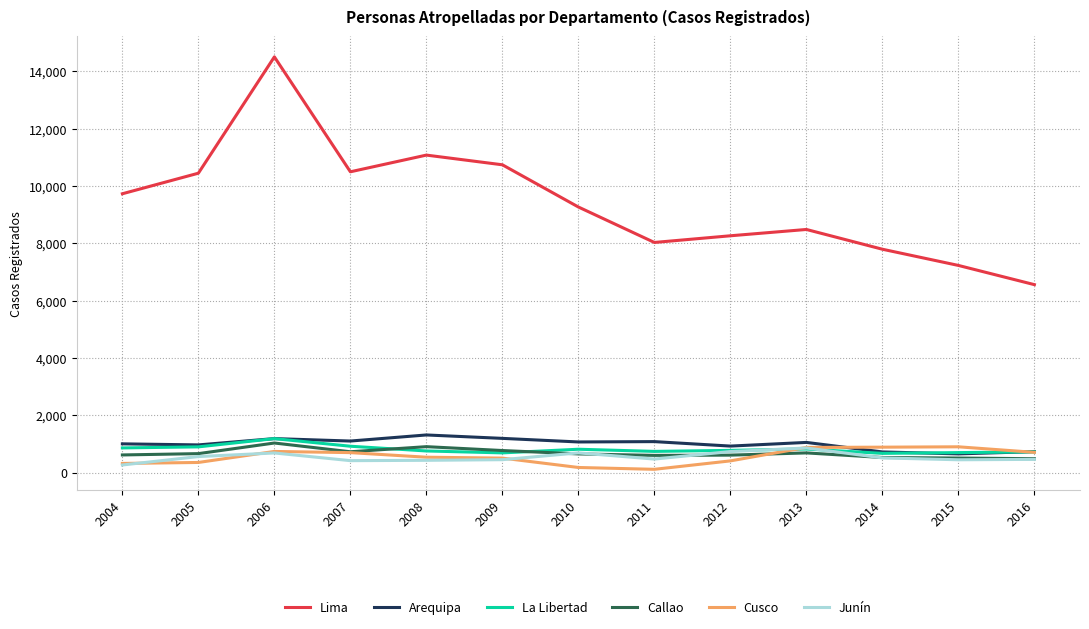

True or false: La Libertad and Lima cross at least once.

False